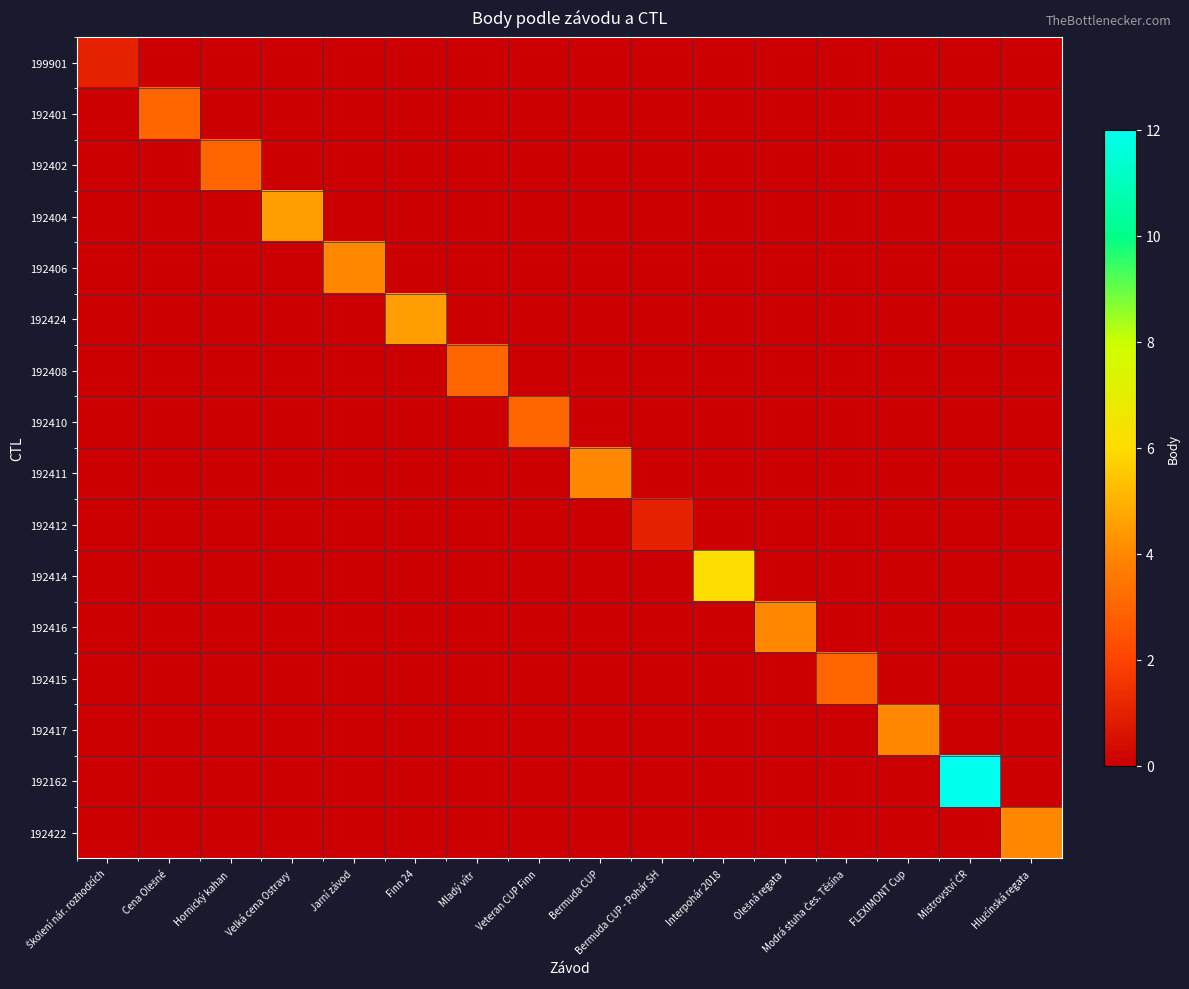

At which category is the sum across all series the highest?

Mistrovství ČR